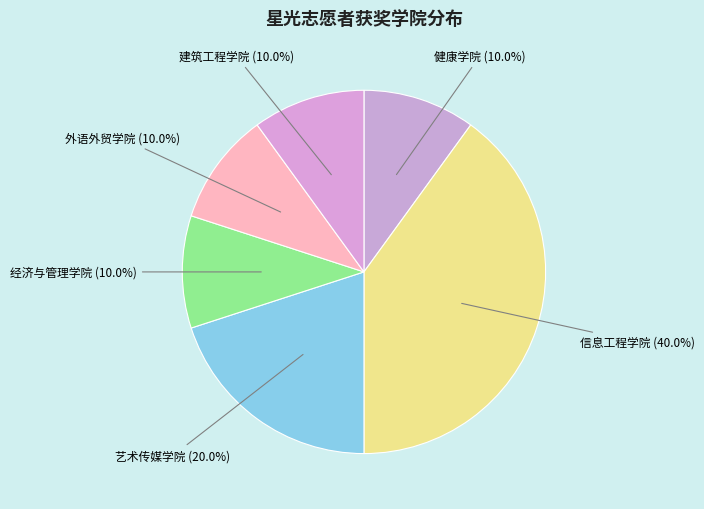

Count the number of slices in the pie.

6